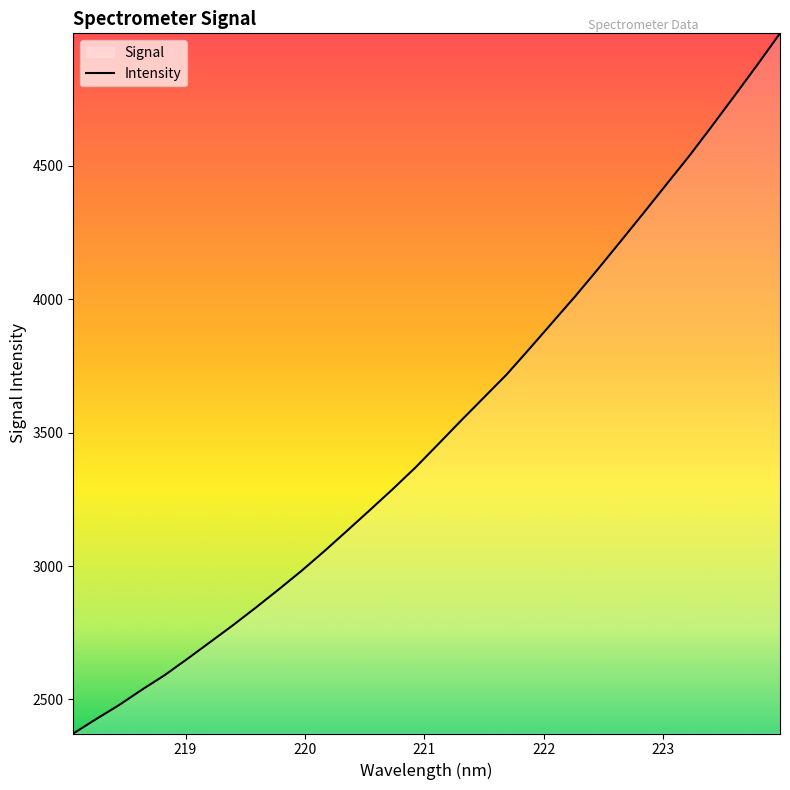

What is the difference between the maximum and minimum values?

2624.5